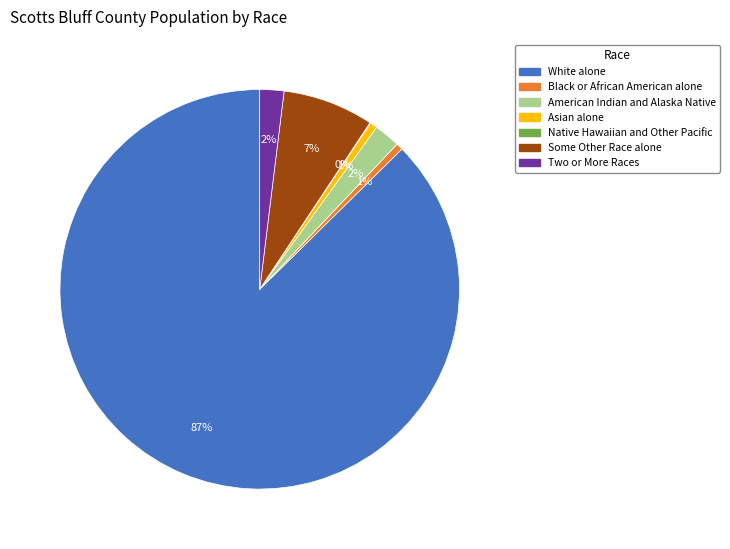

Is there a majority slice in this chart?

Yes